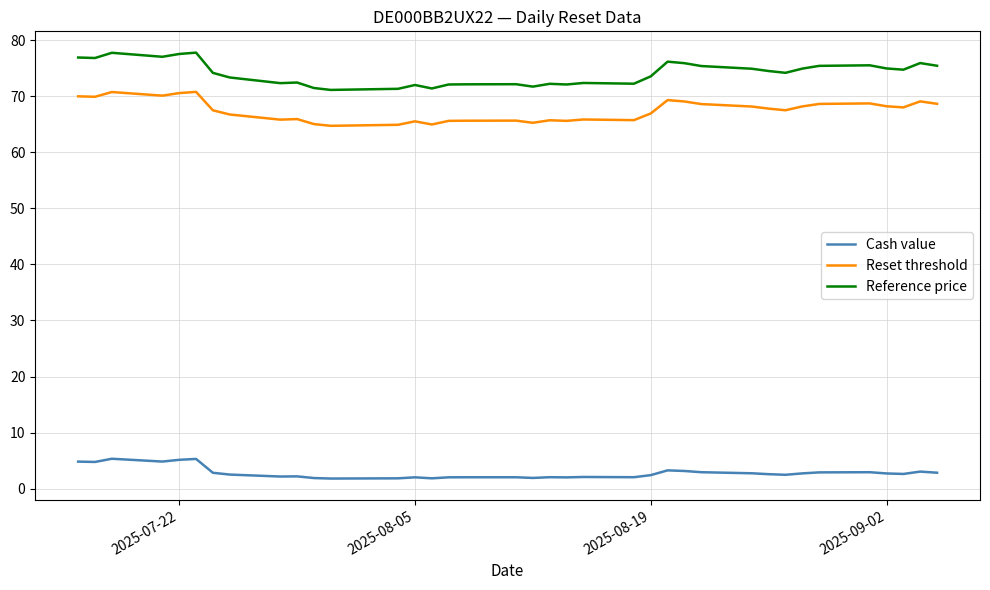

Which series has the widest spread of values?

Reference price